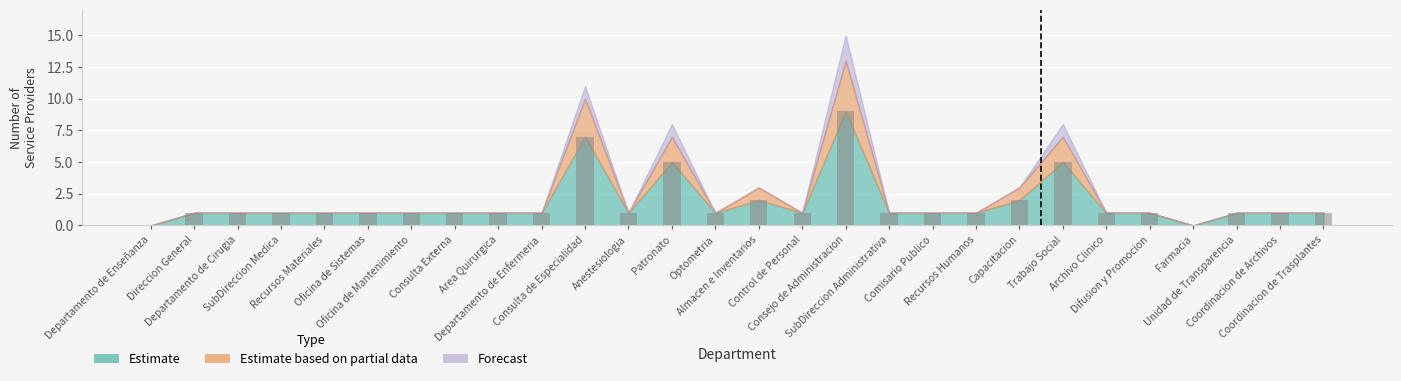

What is the maximum value shown in the chart?

9